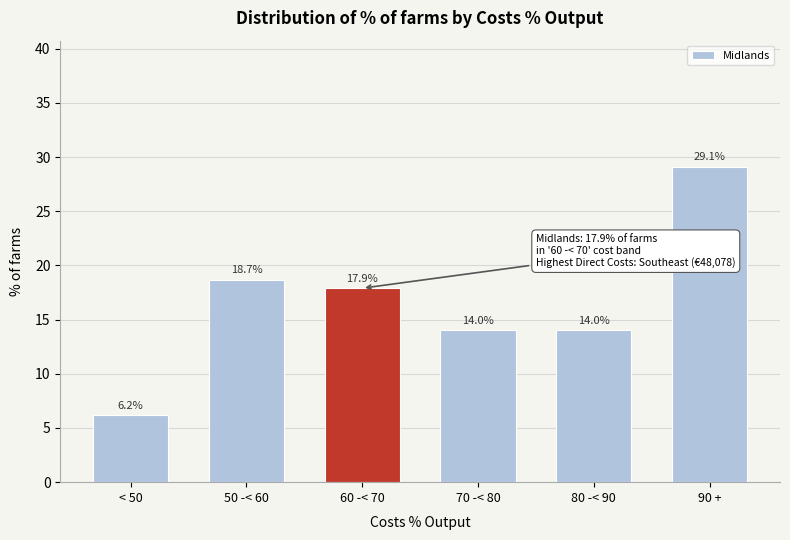

Reading left to right, extract all data points from this chart.

6.2	18.7	17.9	14.0	14.0	29.1